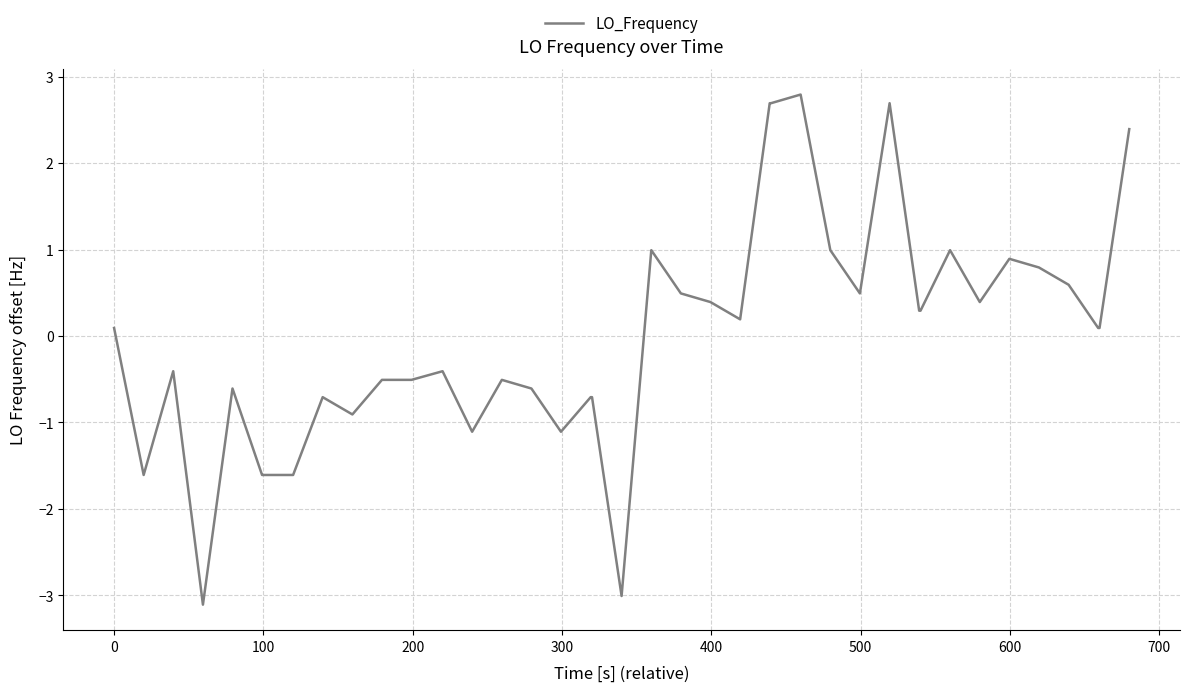

What is the greatest value displayed?

2.8